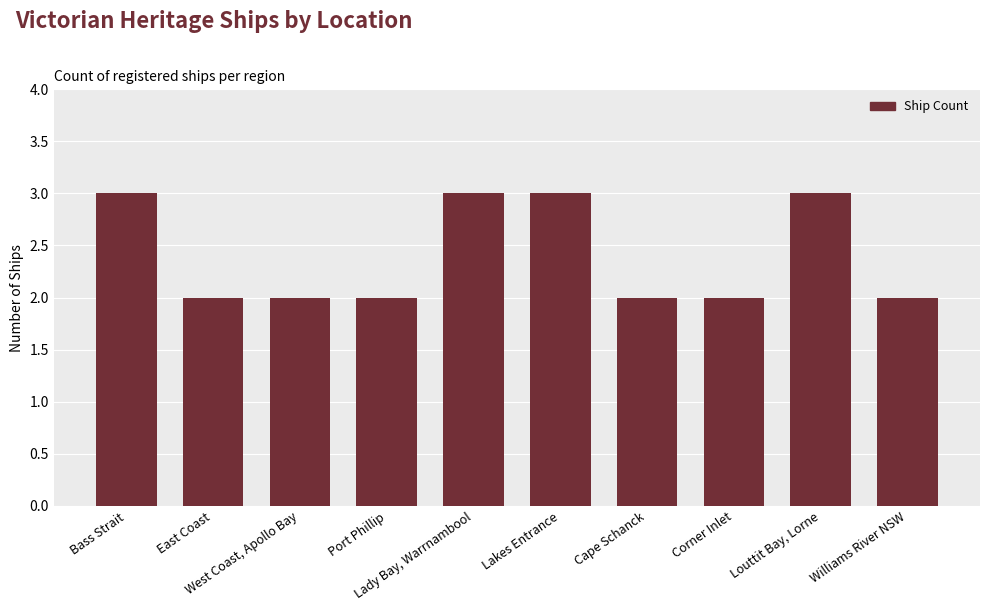

What is the maximum value shown in the chart?

3